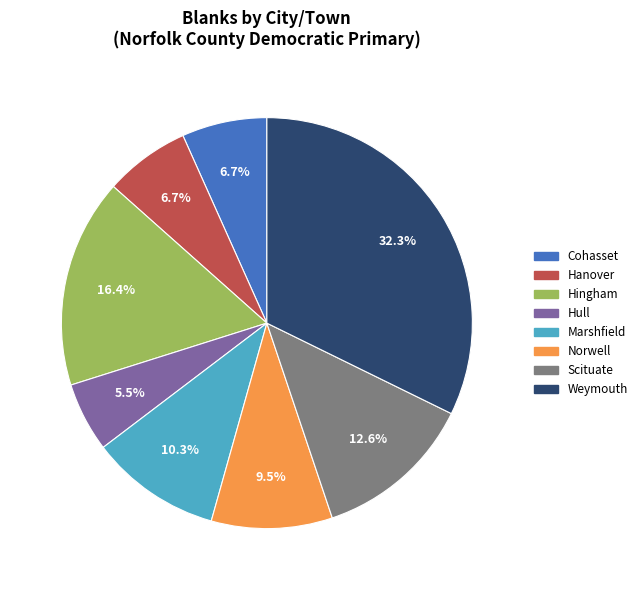

The Marshfield slice represents 16% of the pie. True or false?

False